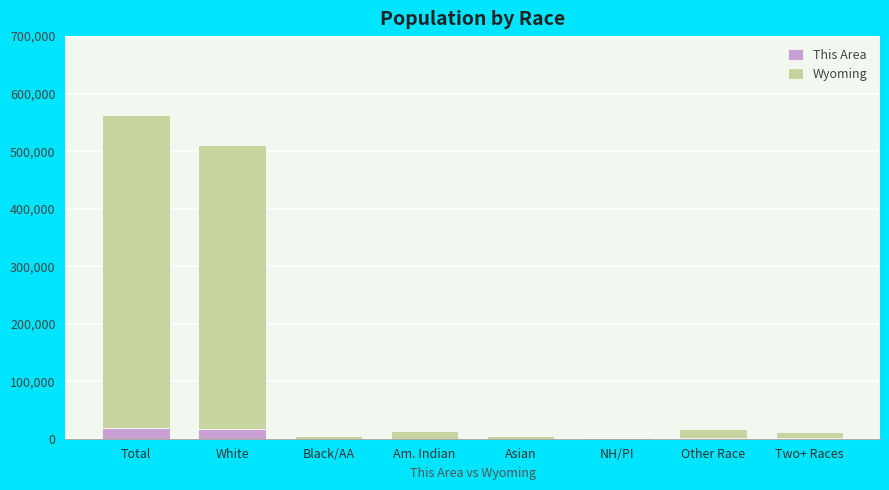

At which category is the sum across all series the highest?

Total